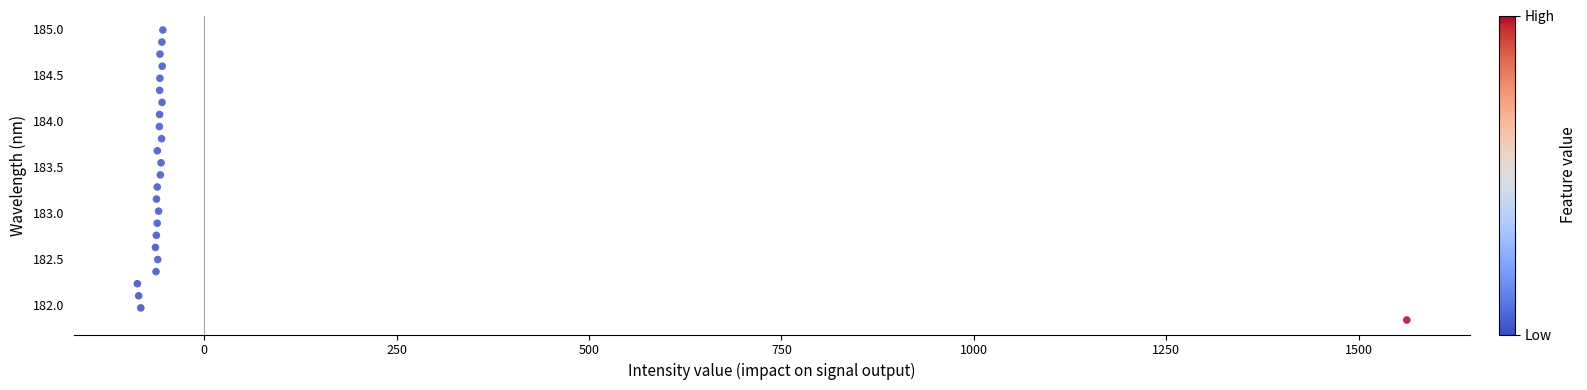

What is the range of Y values (max minus min)?

3.1